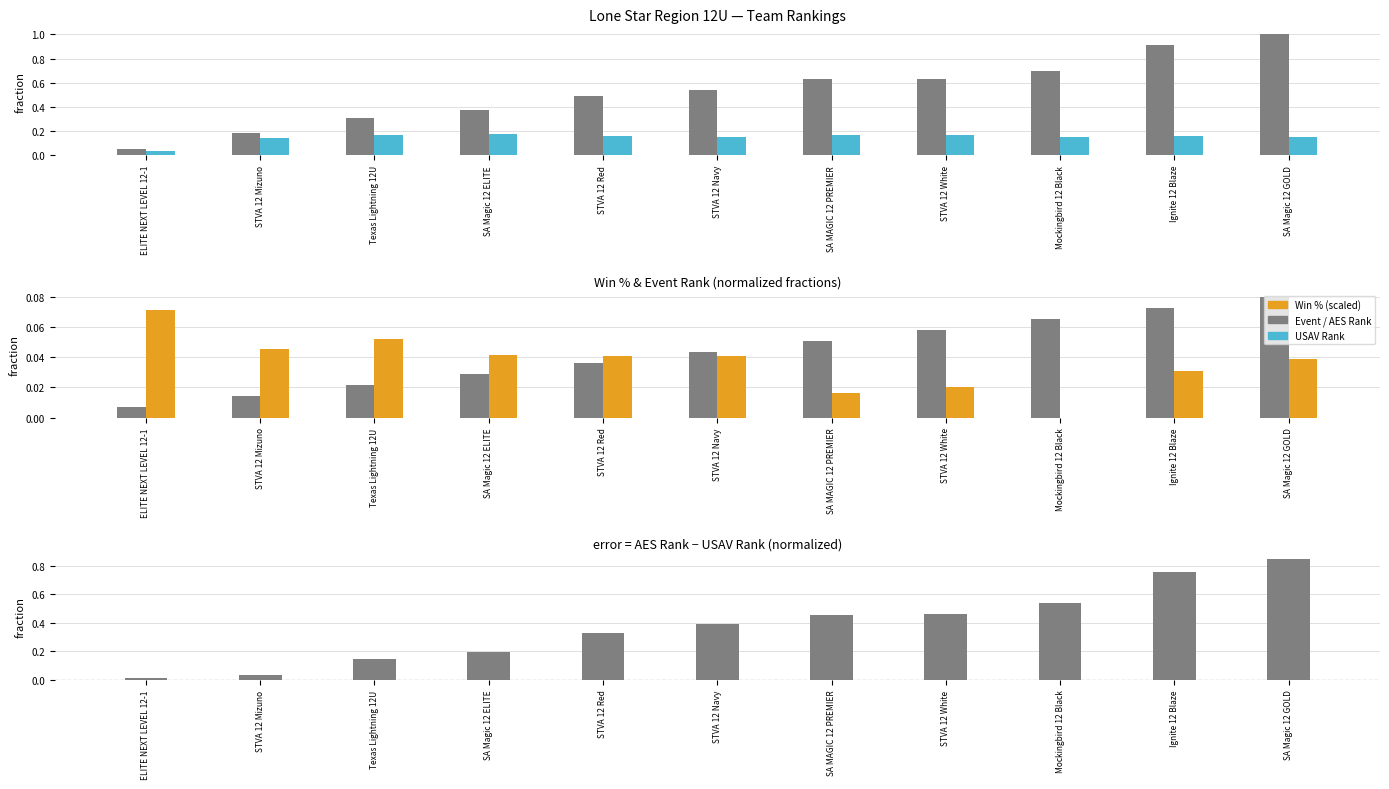

List the labels in order of Event Rank (norm) value, largest first.

SA Magic 12 GOLD, Ignite 12 Blaze, Mockingbird 12 Black, STVA 12 White, SA MAGIC 12 PREMIER, STVA 12 Navy, STVA 12 Red, SA Magic 12 ELITE, Texas Lightning 12U, STVA 12 Mizuno, ELITE NEXT LEVEL 12-1